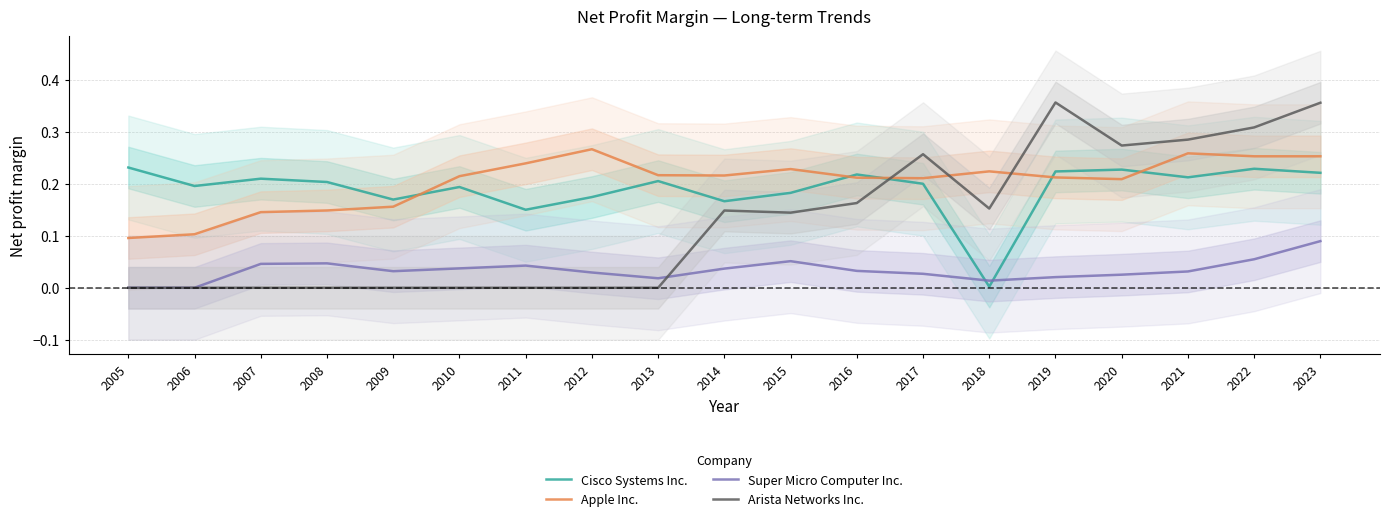

Does the chart display data point markers on the line(s)?

No